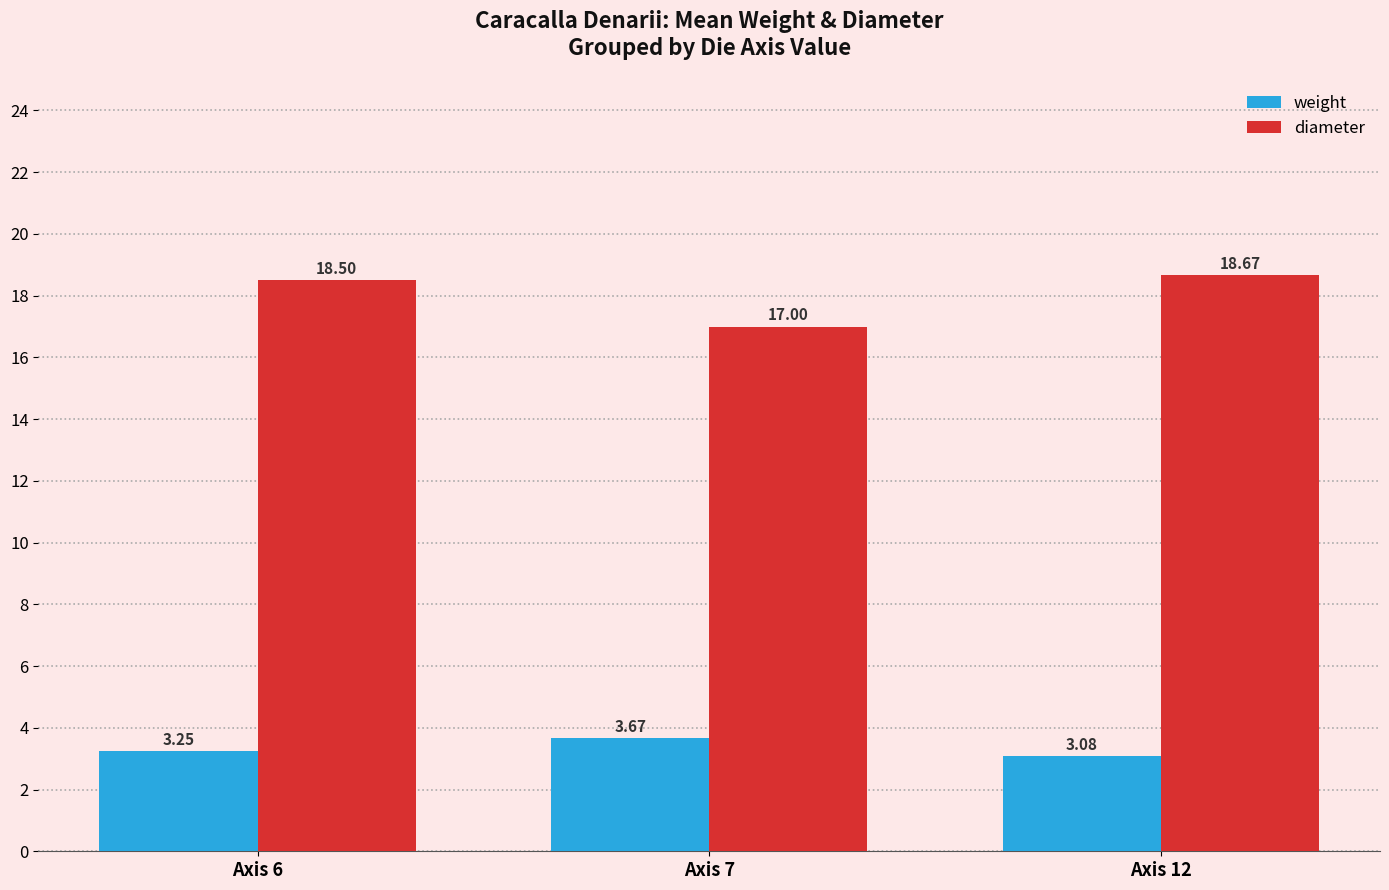

Which category has the lowest value in the weight series?

Axis 12